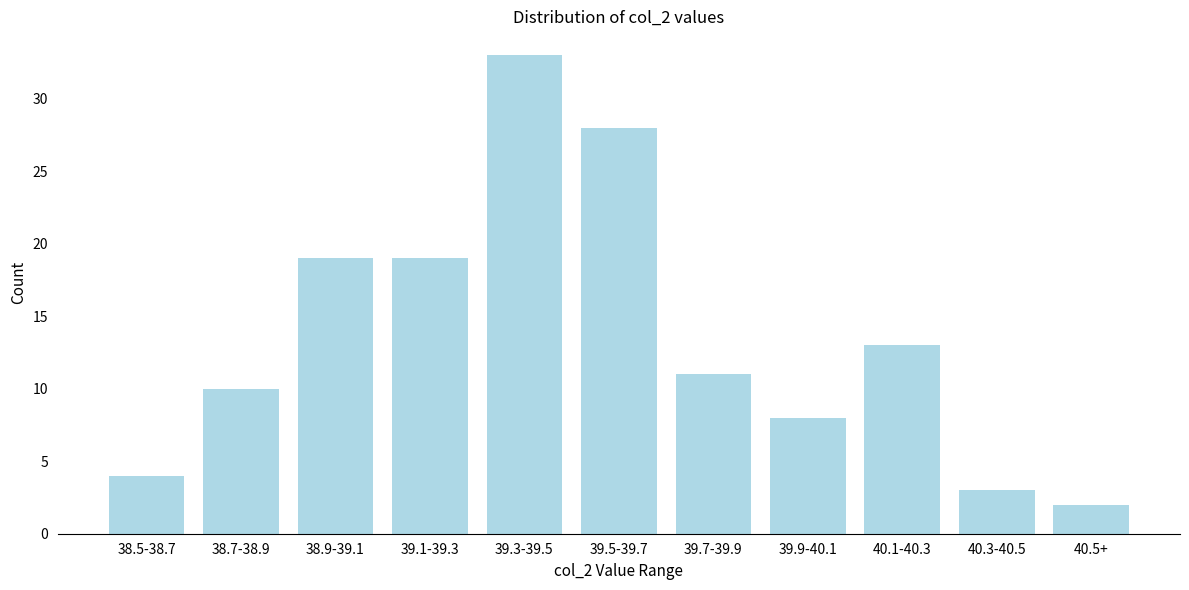

Reading left to right, extract all data points from this chart.

38.5-38.7=4	38.7-38.9=10	38.9-39.1=19	39.1-39.3=19	39.3-39.5=33	39.5-39.7=28	39.7-39.9=11	39.9-40.1=8	40.1-40.3=13	40.3-40.5=3	40.5+=2